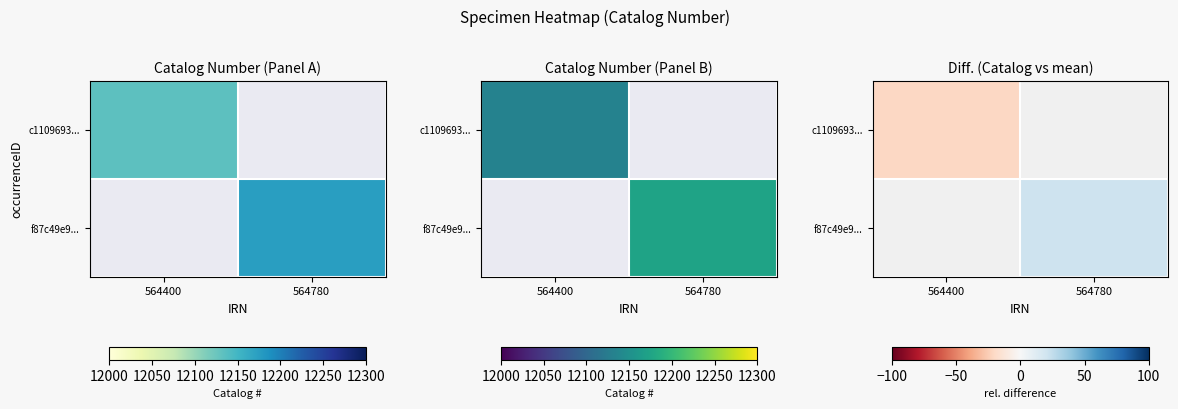

List the labels in order of f87c49e9... value, largest first.

564400, 564780